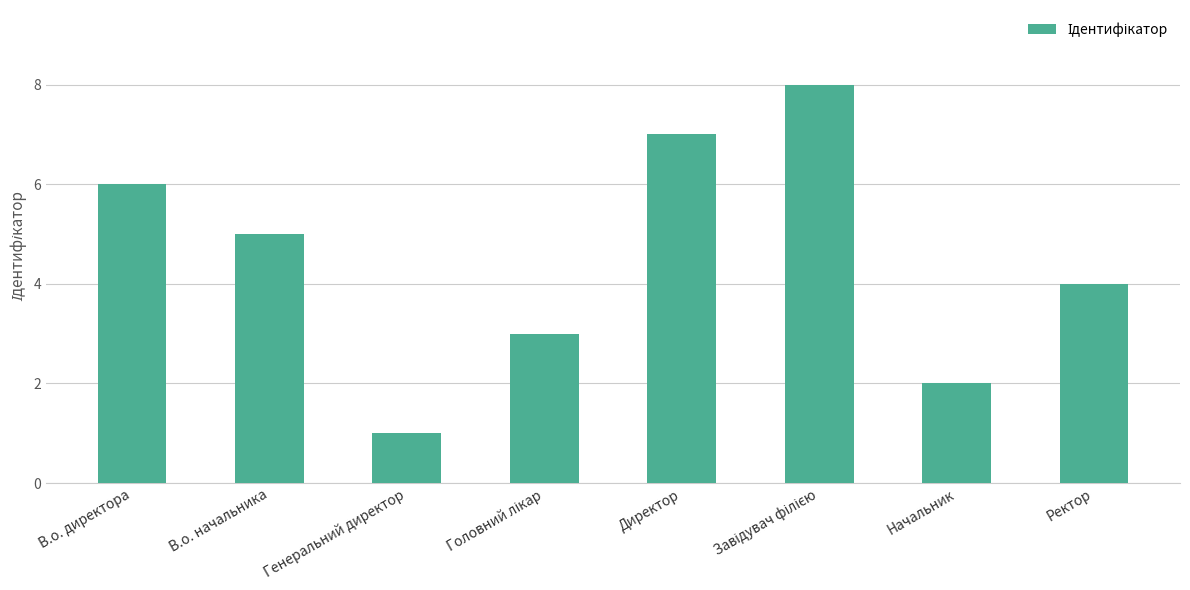

What is the difference between the values at Генеральний директор and В.о. начальника?

4